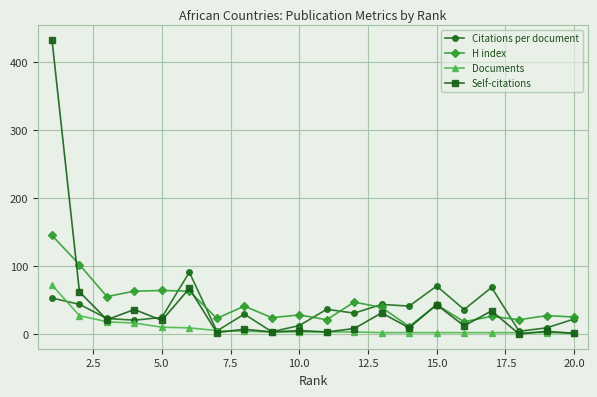

Which series has the largest total across all categories?

H index